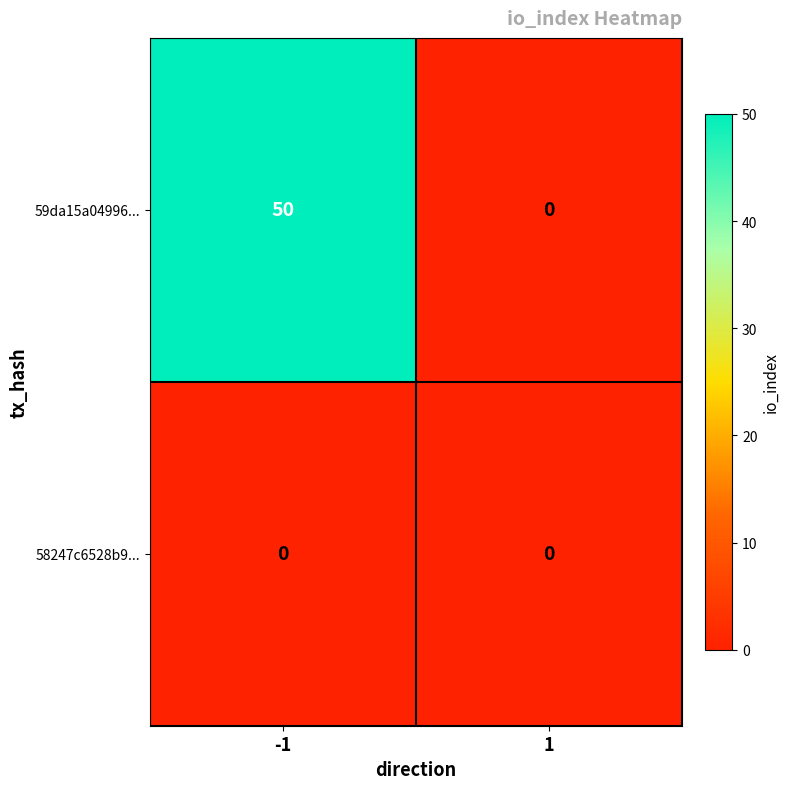

Reading left to right, extract all data points from this chart.

59da15a04996...: 50	0
58247c6528b9...: 0	0